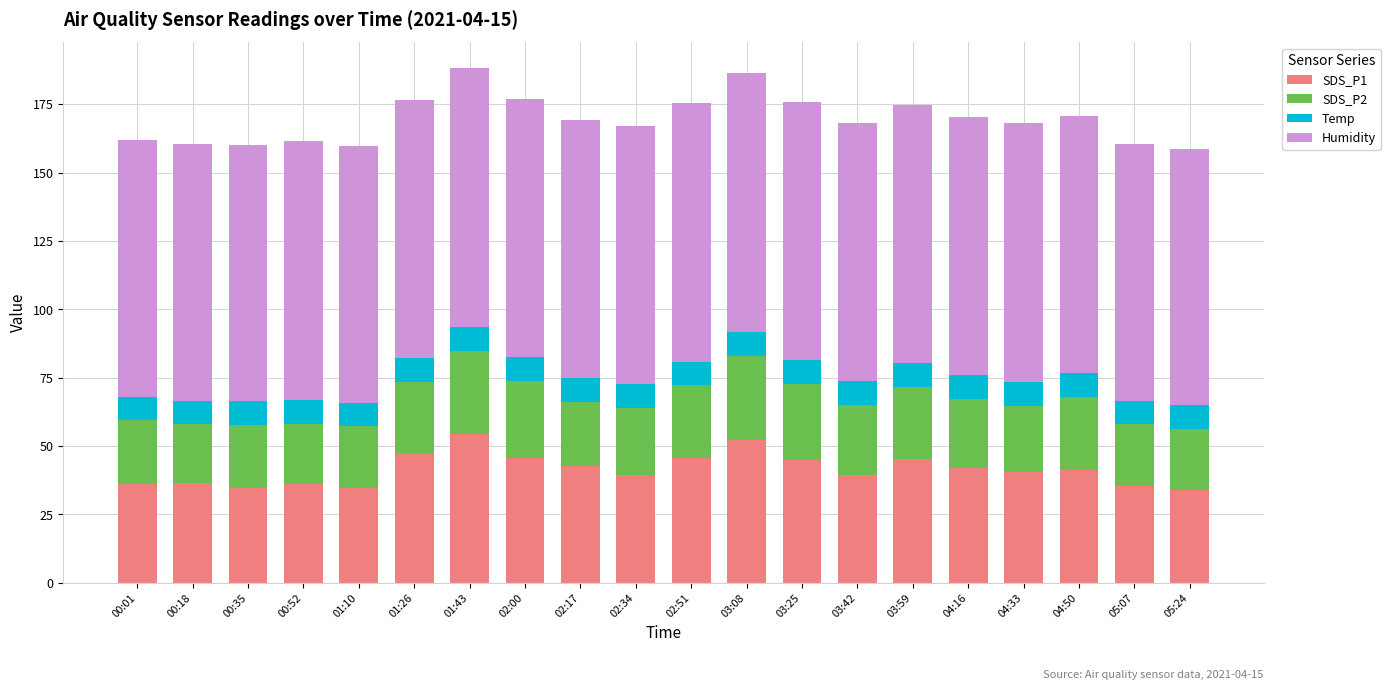

What is the total value across all series at 00:01?

161.7